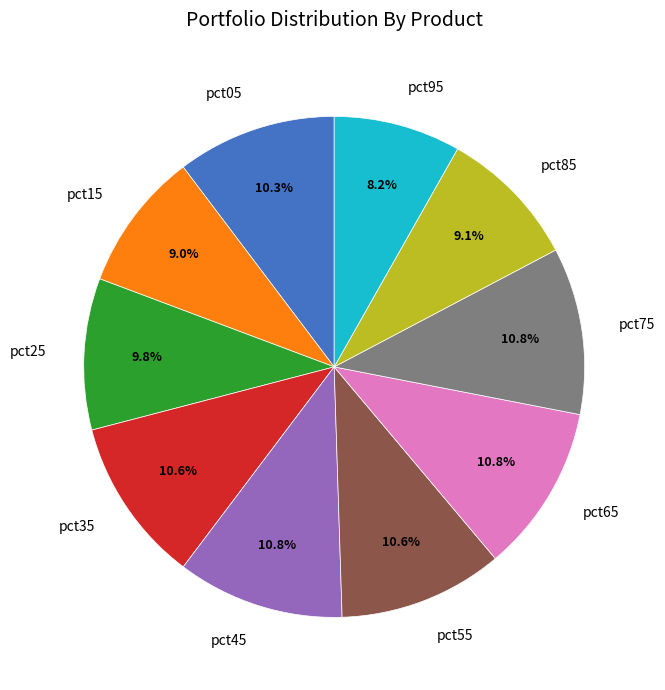

To the nearest percent, what portion does pct15 represent?

9%